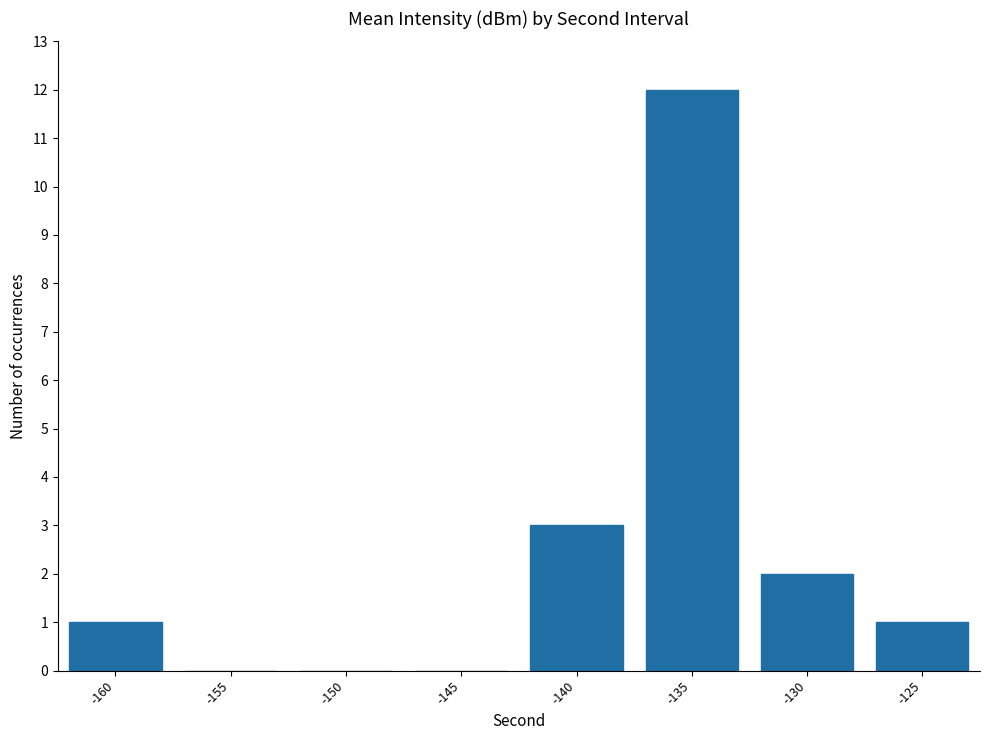

Reading left to right, transcribe all the data shown in this chart.

1	0	0	0	3	12	2	1